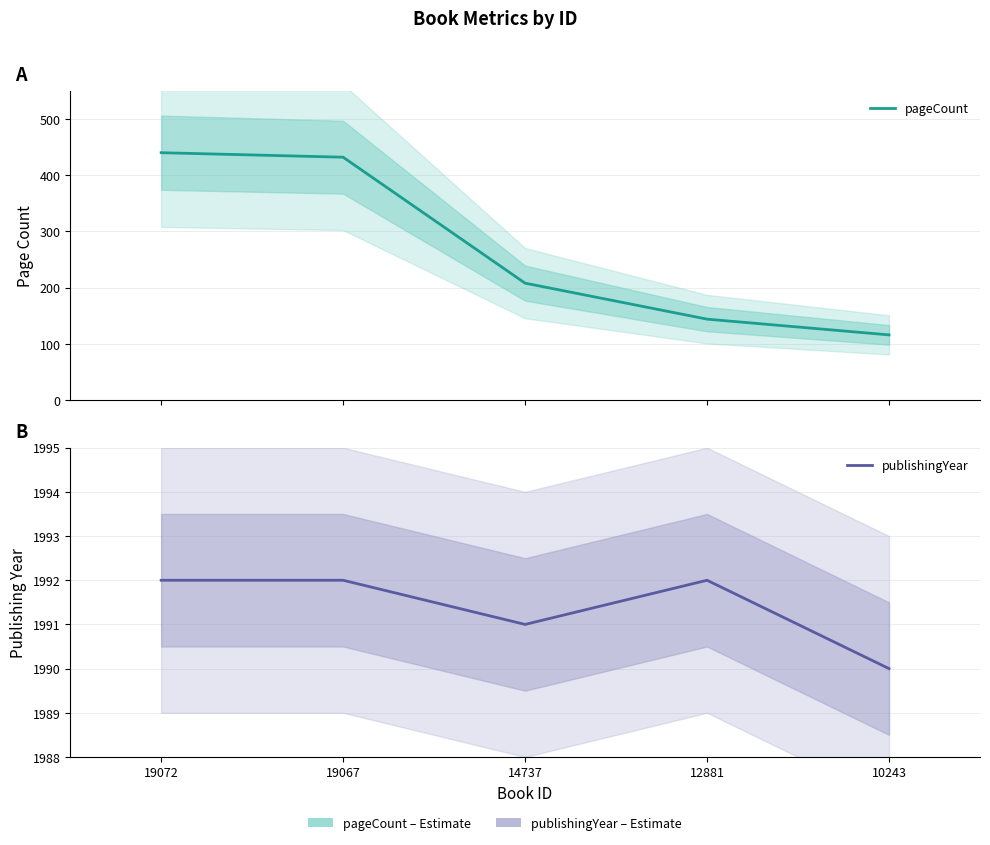

Reading left to right, what are all the values shown in this chart?

pageCount: 440	432	208	144	116
publishingYear: 1992	1992	1991	1992	1990